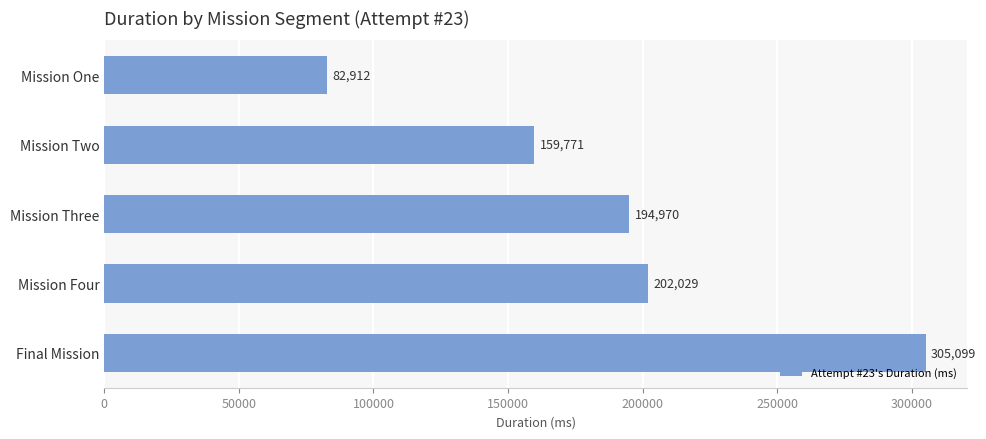

What is the label of the 5th bar from the bottom?

Mission One